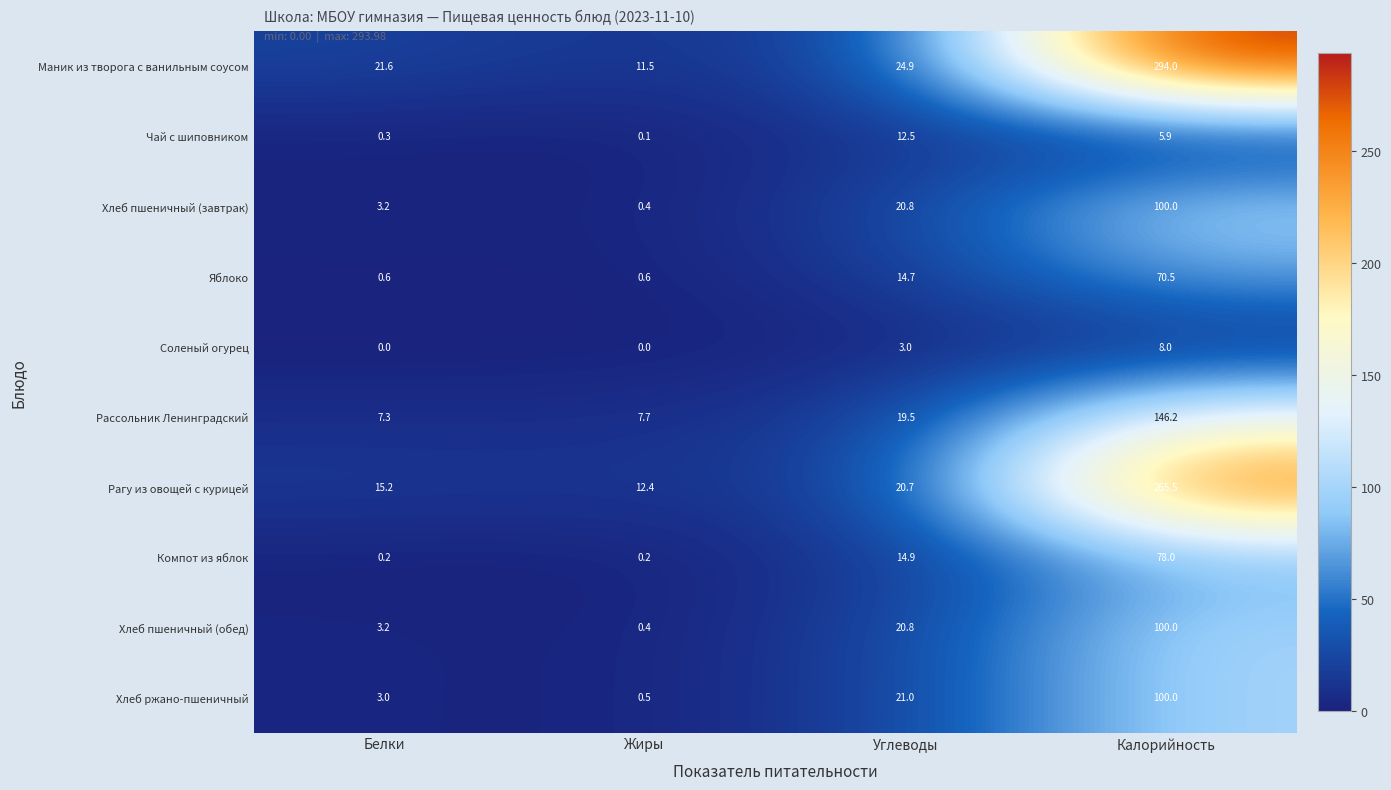

The Хлеб пшеничный (завтрак) series shows 100.0 at Калорийность. True or false?

True